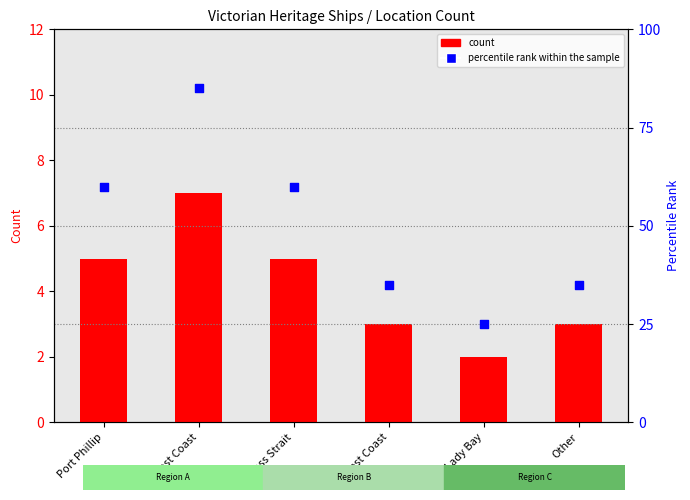

Which series has the largest Y range (max minus min)?

percentile rank within the sample